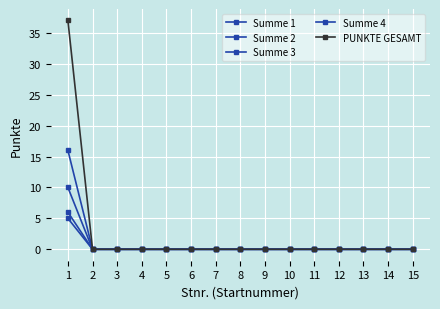

Reading left to right, list all the values displayed in this chart.

Summe 1: 10	0	0	0	0	0	0	0	0	0	0	0	0	0	0
Summe 2: 16	0	0	0	0	0	0	0	0	0	0	0	0	0	0
Summe 3: 5	0	0	0	0	0	0	0	0	0	0	0	0	0	0
Summe 4: 6	0	0	0	0	0	0	0	0	0	0	0	0	0	0
PUNKTE GESAMT: 37	0	0	0	0	0	0	0	0	0	0	0	0	0	0